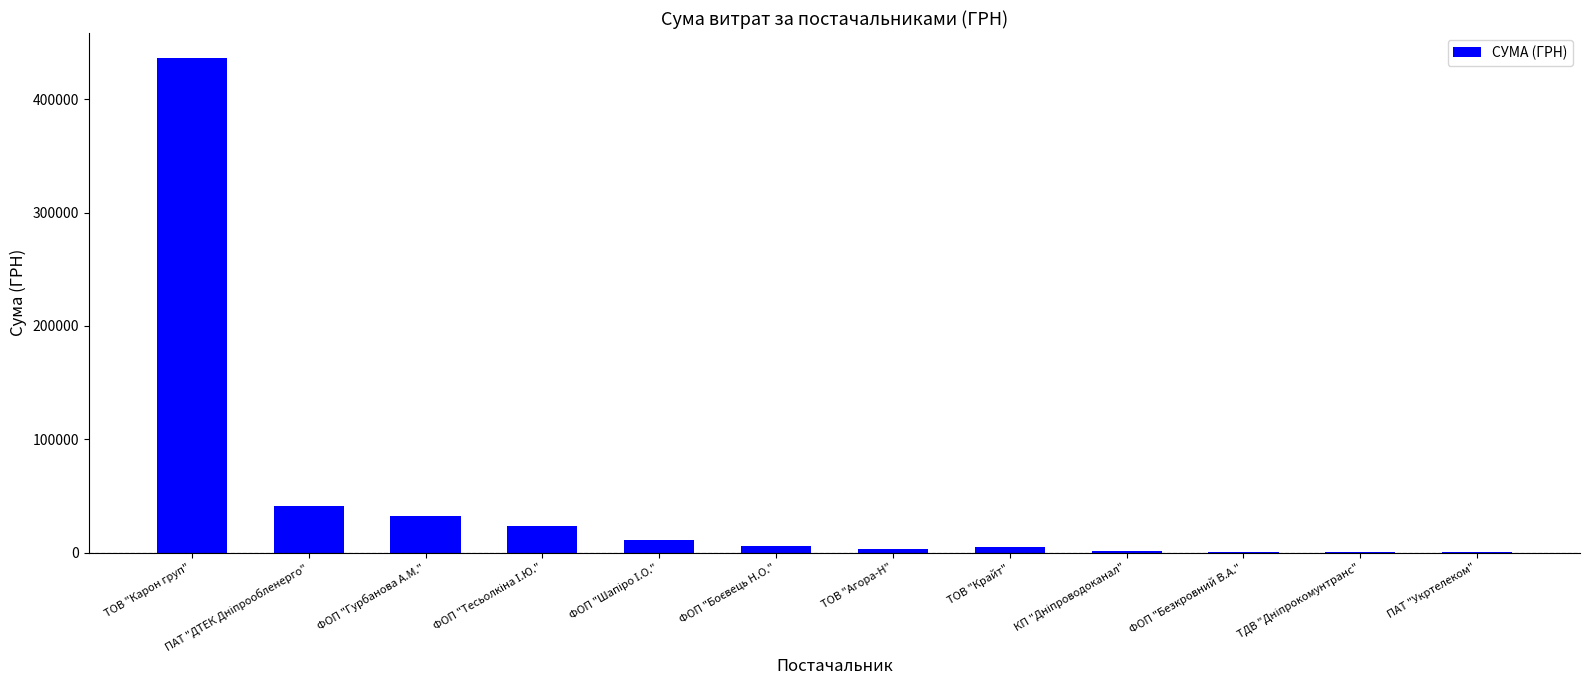

Approximately how many times larger is the value at ТОВ "Карон груп" compared to ФОП "Гурбанова А.М."?

13.4